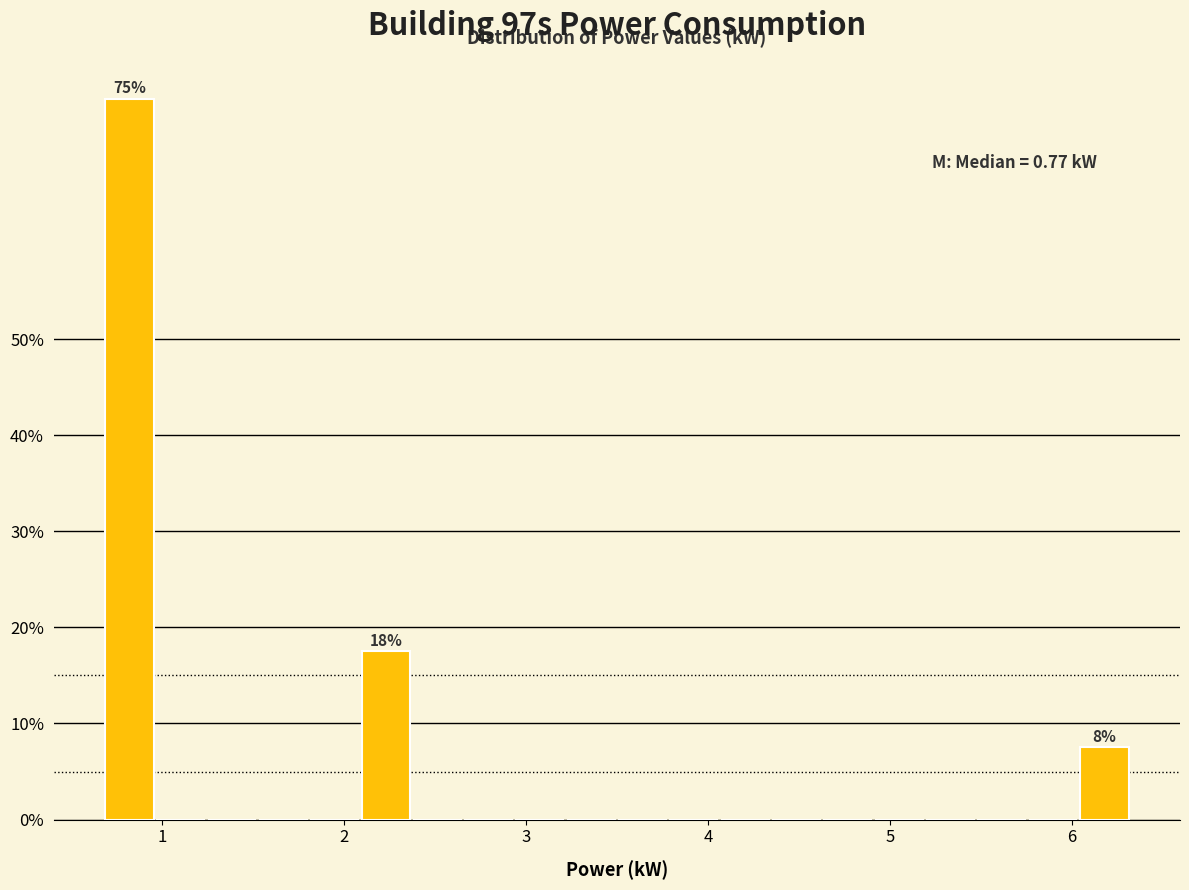

Read against the x-axis, roughly where is the centre of the tallest bar?

0.8